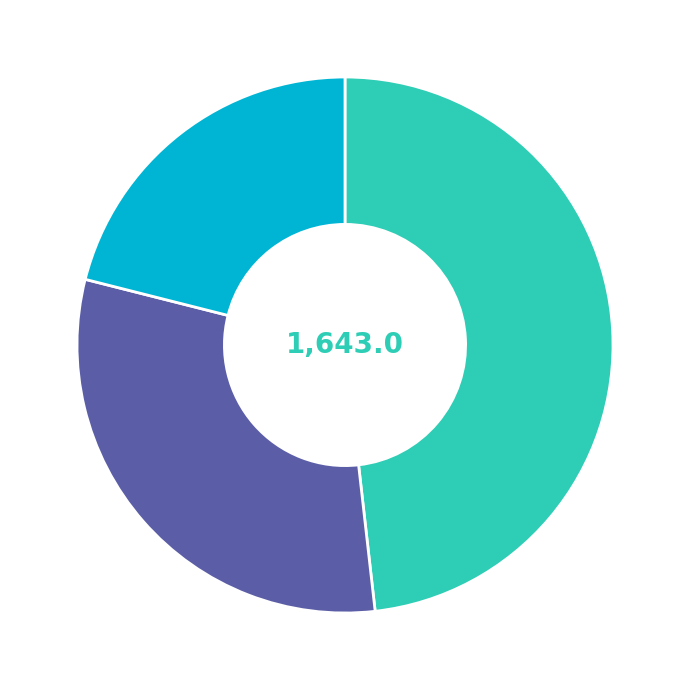

Does any single category account for the majority?

No